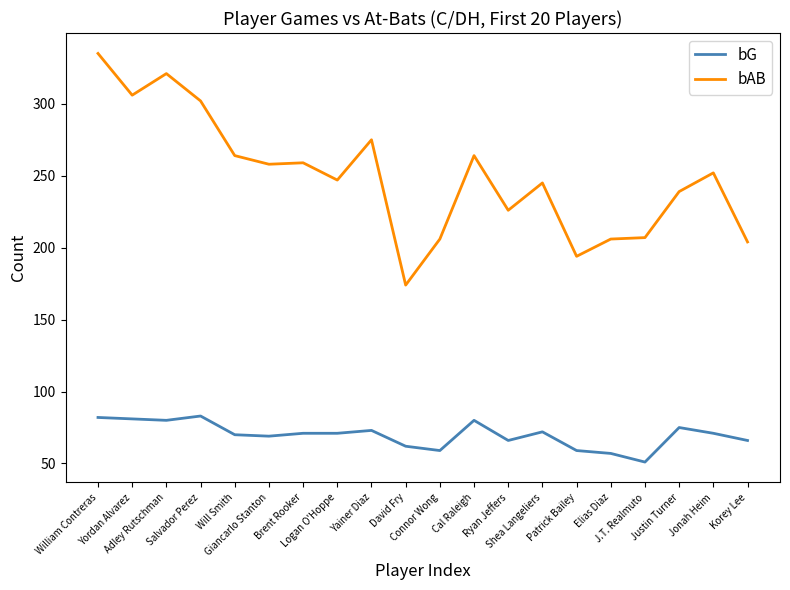

What are all the series names shown in the legend?

bG, bAB